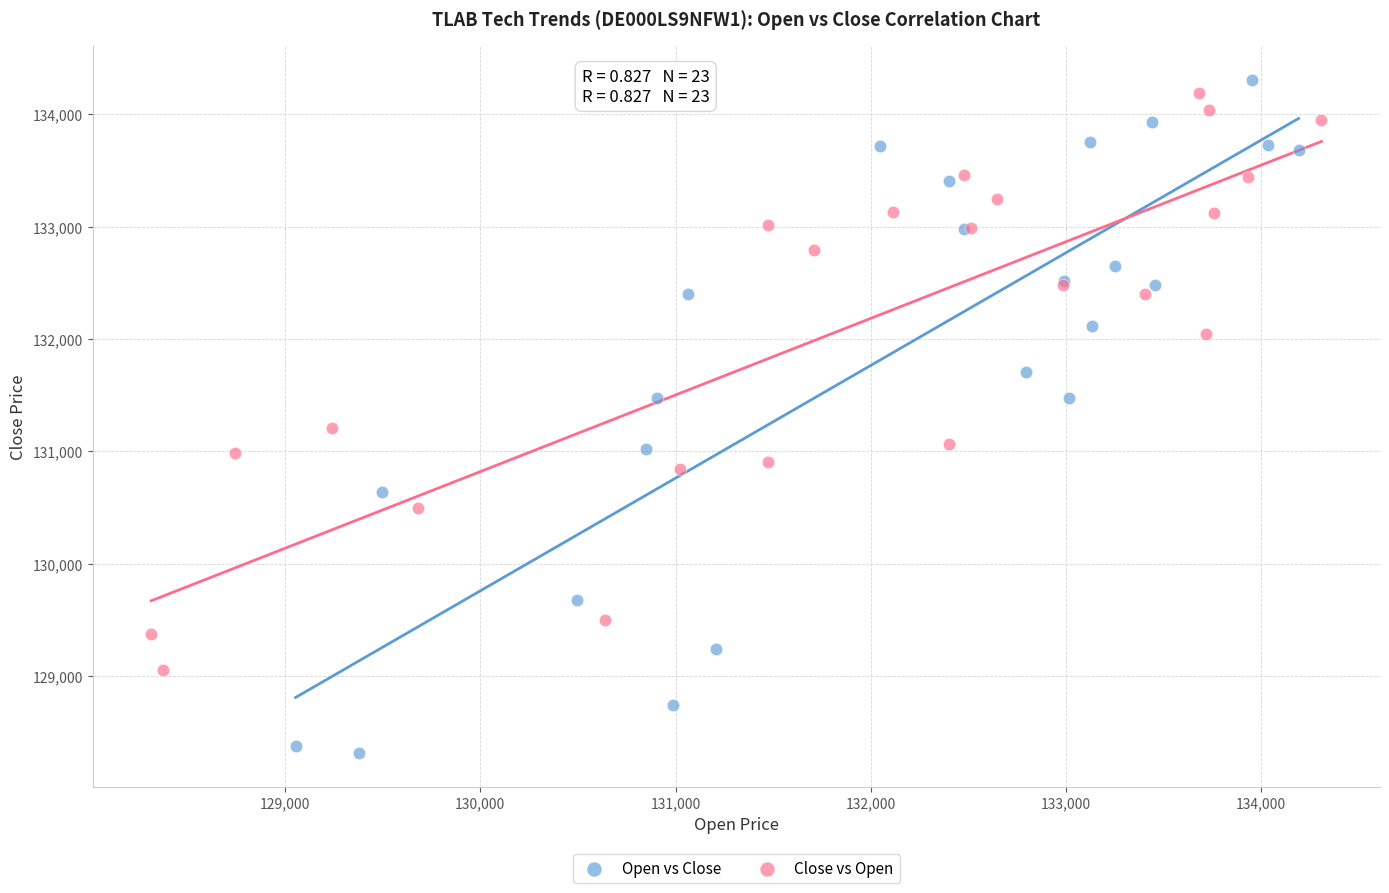

Which series has the largest Y range (max minus min)?

Open vs Close